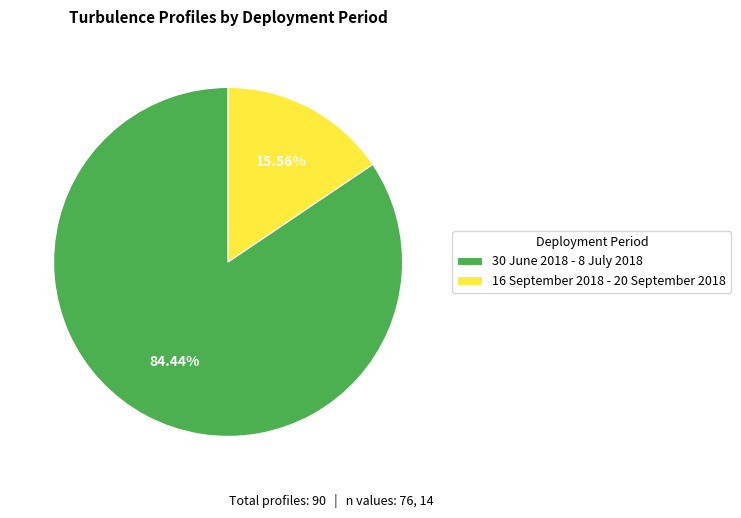

To the nearest percent, what percentage of the pie is 16 September 2018 - 20 September 2018?

16%